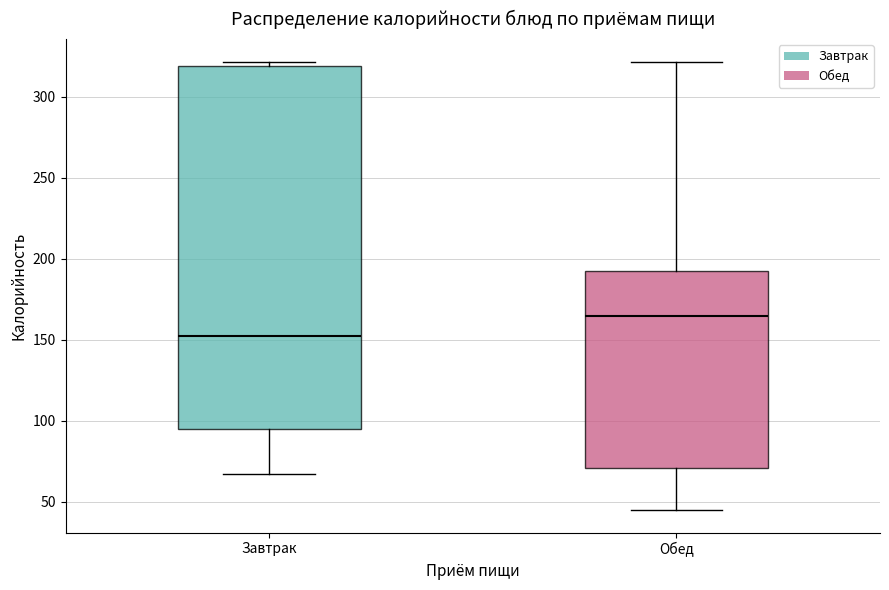

Where does the lower whisker of the box for Завтрак end on the y-axis? The values are not printed on the chart, so give them approximately, as read against the axis.

65